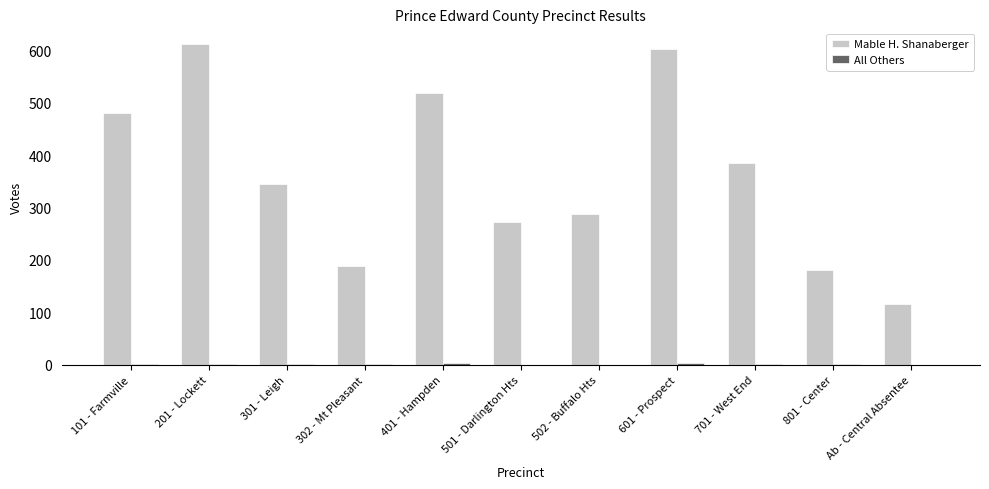

Which series changed the most between 501 - Darlington Hts and 601 - Prospect?

Mable H. Shanaberger